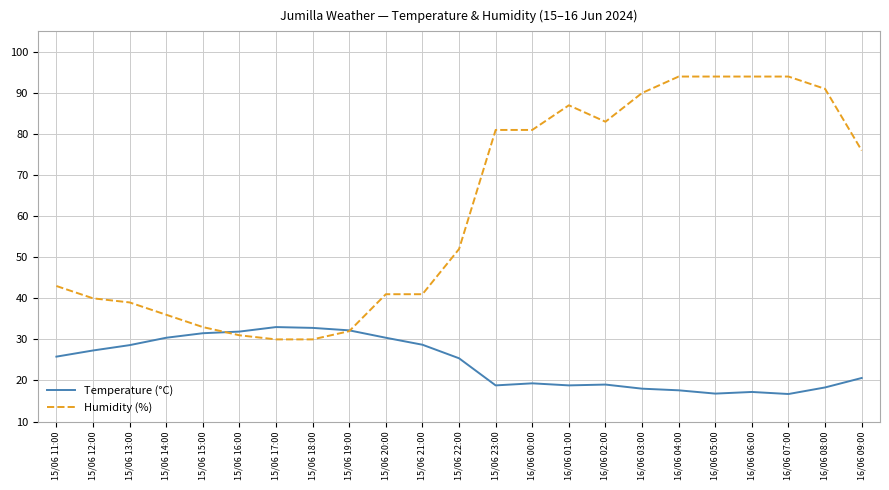

After their last crossing, which series has the higher values: Temperature (°C) or Humidity (%)?

Humidity (%)